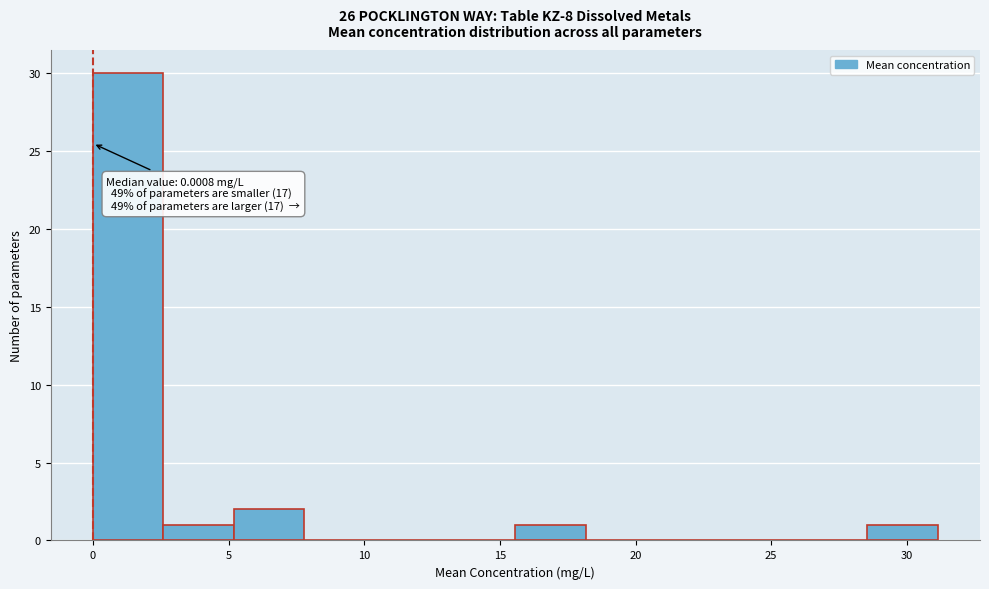

Which range on the x-axis has the tallest bar?

0.0 to 2.5